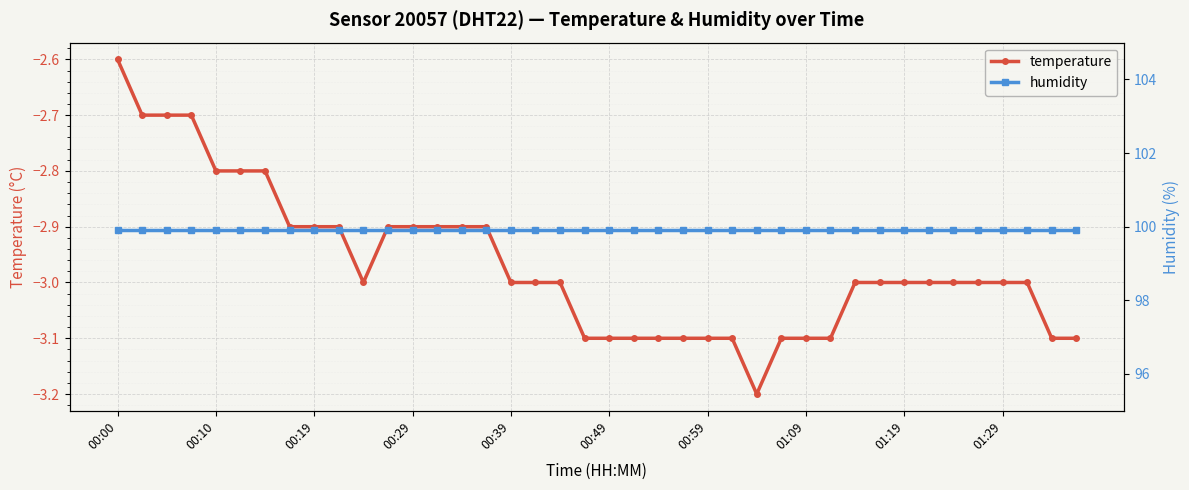

Where is temperature nearest to the value -2?

00:00